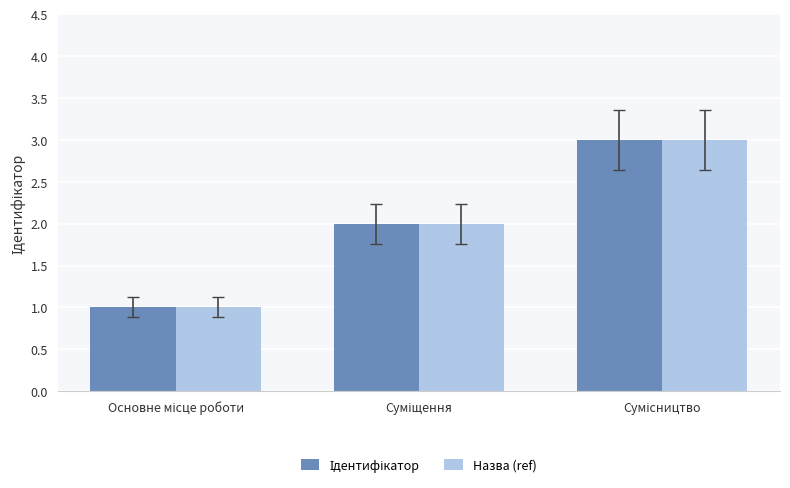

What is the sum of all Назва (ref) values?

6